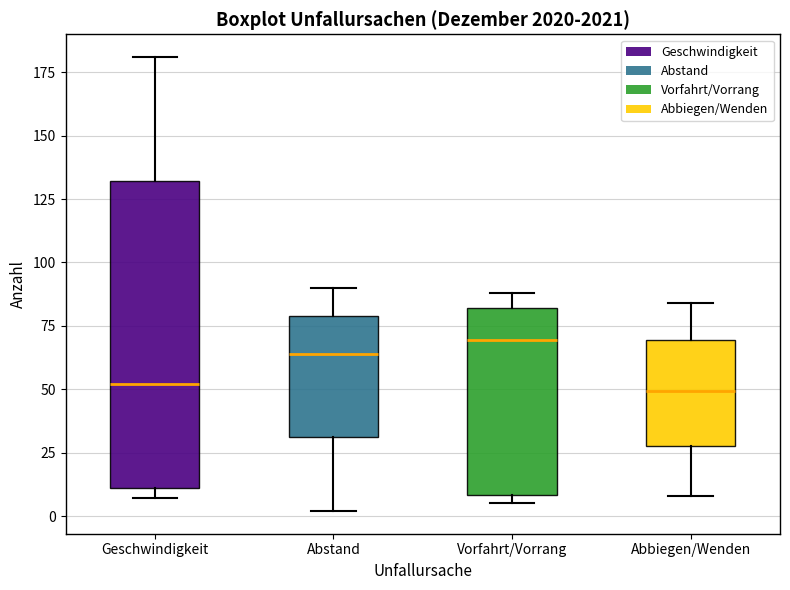

Which box has the highest median line?

Vorfahrt/Vorrang